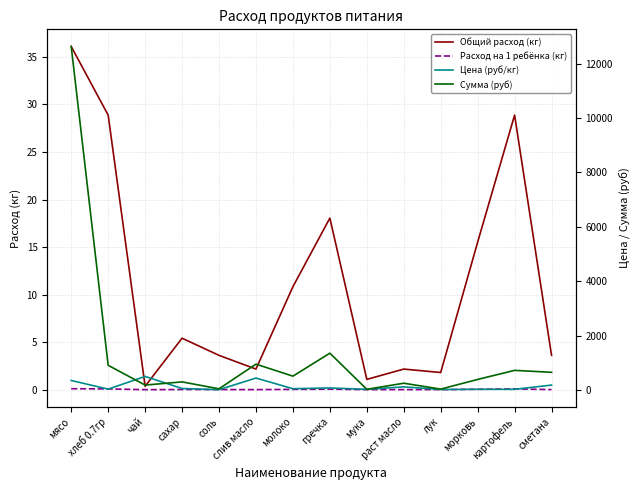

What is the label of the 12th point from the left?

морковь